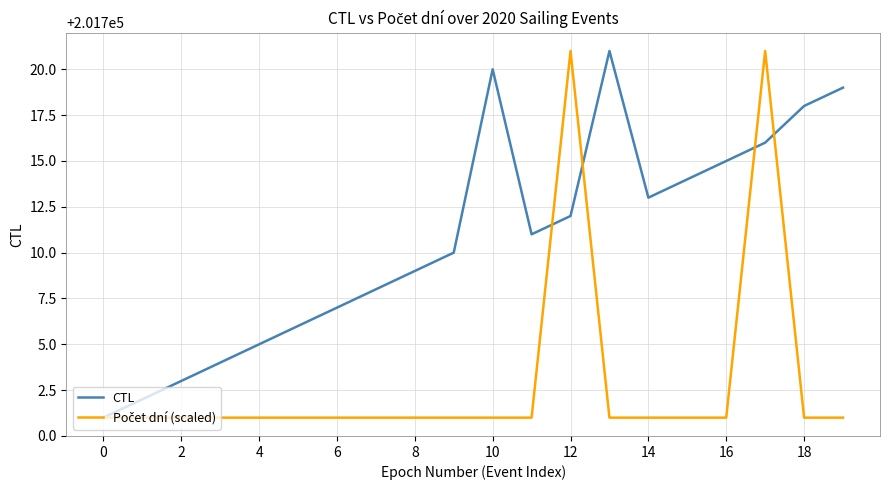

Which series has the largest total across all categories?

CTL